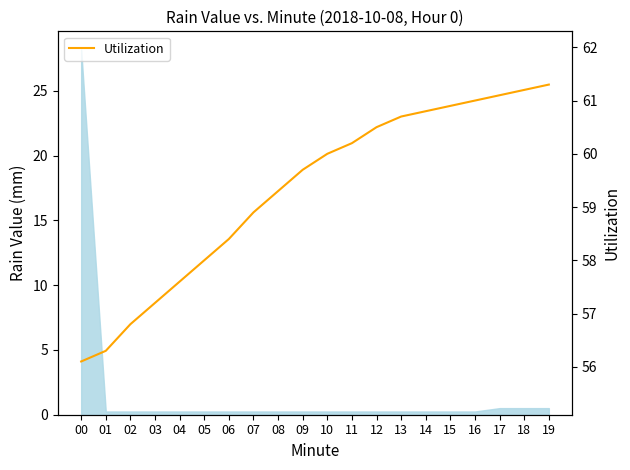

What is the change in value from 13 to 19?

+0.6